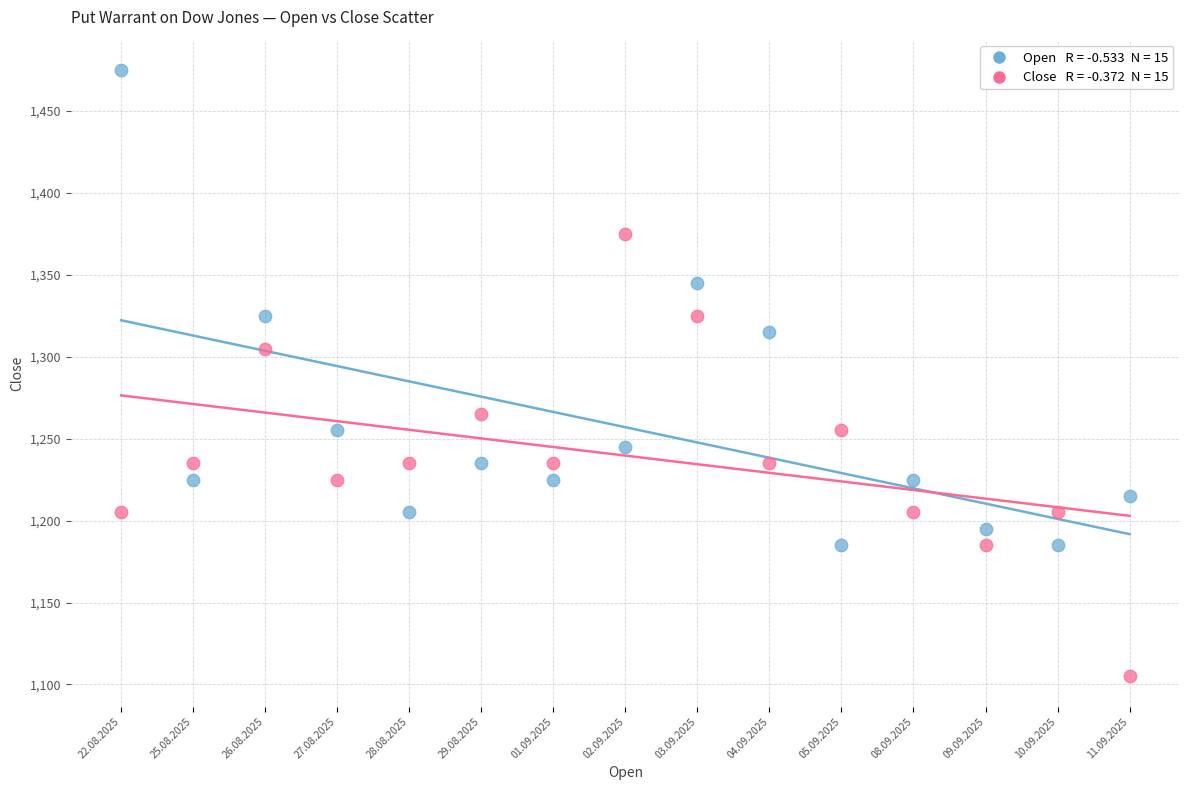

Across all data points, what is the range of Y values (max minus min)?

370